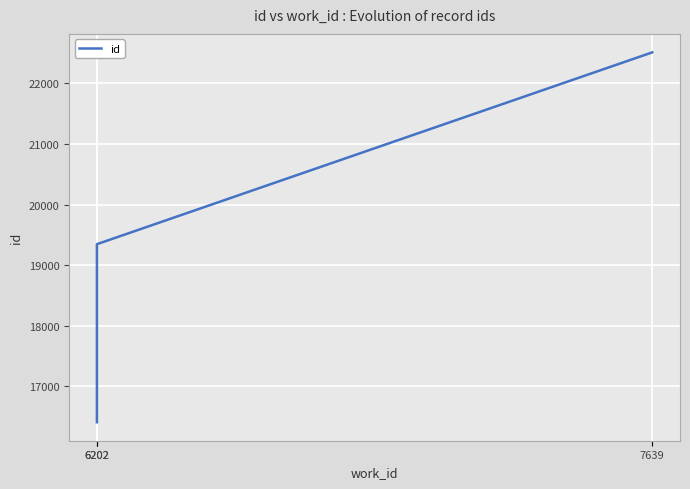

Is it true that the value at 6202 is 16403?

True